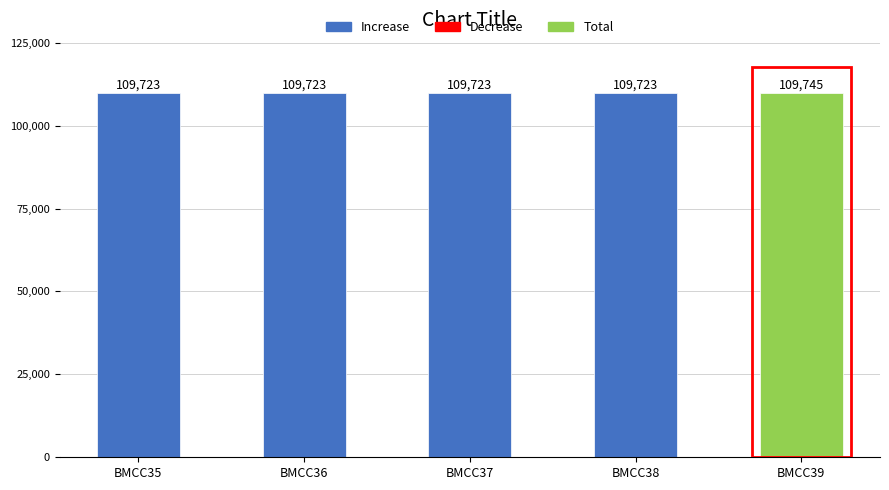

At which category does the chart reach its peak across all series?

BMCC39